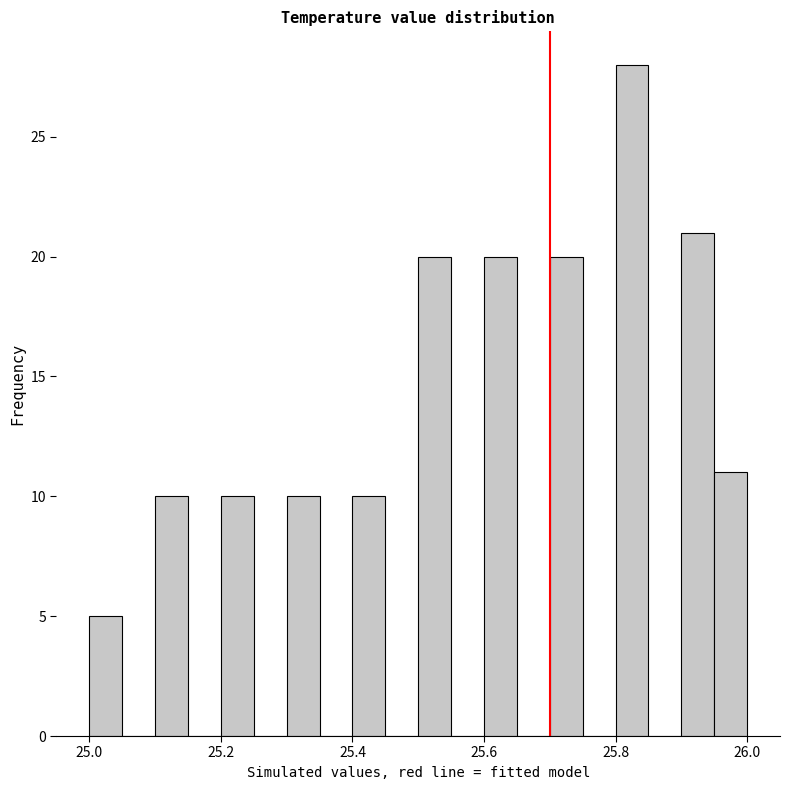

Around what value on the x-axis is the tallest bar? Give the approximate position of its centre, as read against the axis.

25.82